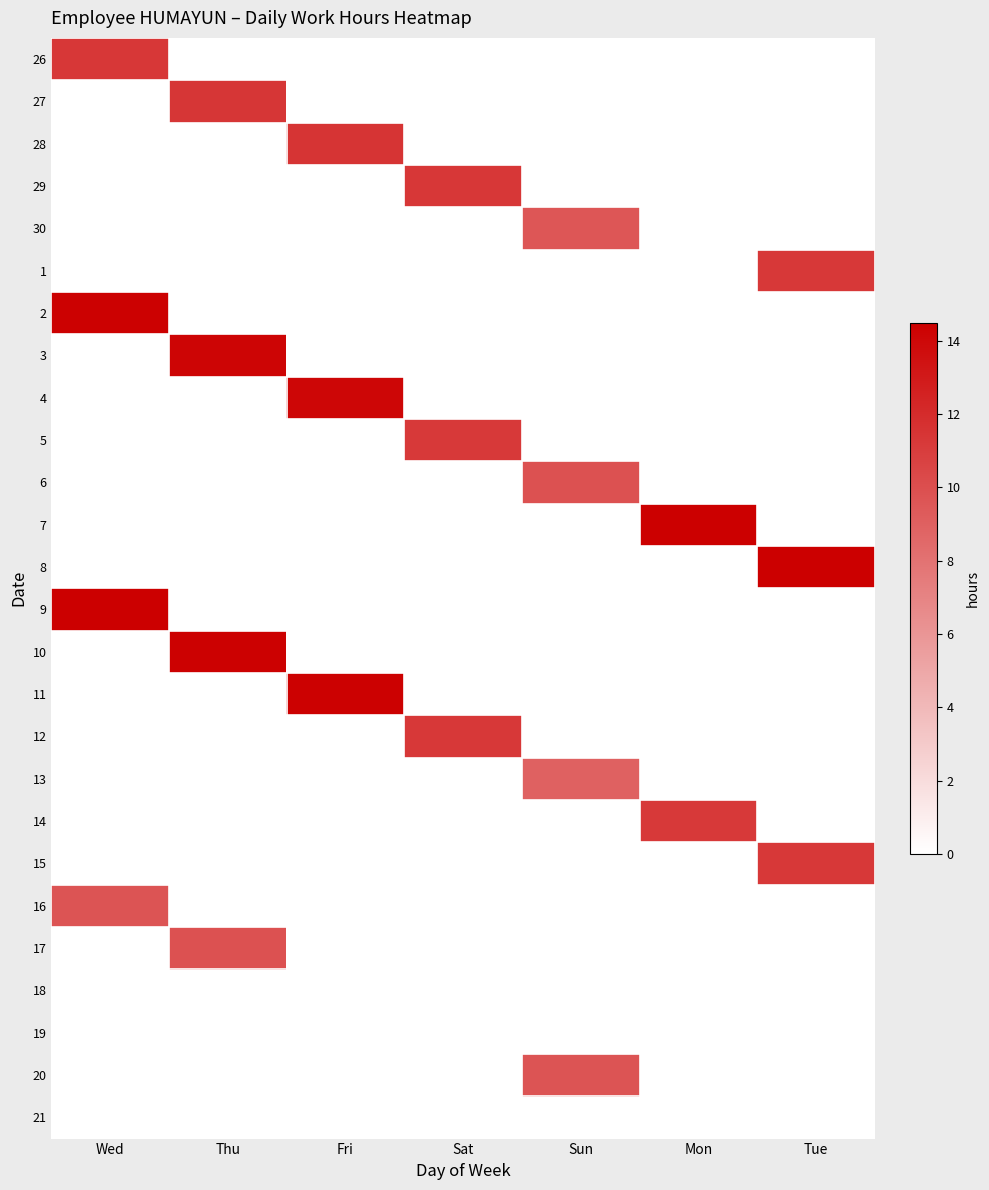

Reading left to right, extract all data points from this chart.

26: Wed=11.3	Thu=0.0	Fri=0.0	Sat=0.0	Sun=0.0	Mon=0.0	Tue=0.0
27: Wed=0.0	Thu=11.4	Fri=0.0	Sat=0.0	Sun=0.0	Mon=0.0	Tue=0.0
28: Wed=0.0	Thu=0.0	Fri=11.5	Sat=0.0	Sun=0.0	Mon=0.0	Tue=0.0
29: Wed=0.0	Thu=0.0	Fri=0.0	Sat=11.4	Sun=0.0	Mon=0.0	Tue=0.0
30: Wed=0.0	Thu=0.0	Fri=0.0	Sat=0.0	Sun=9.6	Mon=0.0	Tue=0.0
1: Wed=0.0	Thu=0.0	Fri=0.0	Sat=0.0	Sun=0.0	Mon=0.0	Tue=11.3
2: Wed=14.4	Thu=0.0	Fri=0.0	Sat=0.0	Sun=0.0	Mon=0.0	Tue=0.0
3: Wed=0.0	Thu=14.2	Fri=0.0	Sat=0.0	Sun=0.0	Mon=0.0	Tue=0.0
4: Wed=0.0	Thu=0.0	Fri=14.1	Sat=0.0	Sun=0.0	Mon=0.0	Tue=0.0
5: Wed=0.0	Thu=0.0	Fri=0.0	Sat=11.2	Sun=0.0	Mon=0.0	Tue=0.0
6: Wed=0.0	Thu=0.0	Fri=0.0	Sat=0.0	Sun=9.8	Mon=0.0	Tue=0.0
7: Wed=0.0	Thu=0.0	Fri=0.0	Sat=0.0	Sun=0.0	Mon=14.5	Tue=0.0
8: Wed=0.0	Thu=0.0	Fri=0.0	Sat=0.0	Sun=0.0	Mon=0.0	Tue=14.4
9: Wed=14.4	Thu=0.0	Fri=0.0	Sat=0.0	Sun=0.0	Mon=0.0	Tue=0.0
10: Wed=0.0	Thu=14.3	Fri=0.0	Sat=0.0	Sun=0.0	Mon=0.0	Tue=0.0
11: Wed=0.0	Thu=0.0	Fri=14.3	Sat=0.0	Sun=0.0	Mon=0.0	Tue=0.0
12: Wed=0.0	Thu=0.0	Fri=0.0	Sat=11.3	Sun=0.0	Mon=0.0	Tue=0.0
13: Wed=0.0	Thu=0.0	Fri=0.0	Sat=0.0	Sun=8.9	Mon=0.0	Tue=0.0
14: Wed=0.0	Thu=0.0	Fri=0.0	Sat=0.0	Sun=0.0	Mon=11.2	Tue=0.0
15: Wed=0.0	Thu=0.0	Fri=0.0	Sat=0.0	Sun=0.0	Mon=0.0	Tue=11.2
16: Wed=9.7	Thu=0.0	Fri=0.0	Sat=0.0	Sun=0.0	Mon=0.0	Tue=0.0
17: Wed=0.0	Thu=9.9	Fri=0.0	Sat=0.0	Sun=0.0	Mon=0.0	Tue=0.0
18: Wed=0.0	Thu=0.0	Fri=0.0	Sat=0.0	Sun=0.0	Mon=0.0	Tue=0.0
19: Wed=0.0	Thu=0.0	Fri=0.0	Sat=0.0	Sun=0.0	Mon=0.0	Tue=0.0
20: Wed=0.0	Thu=0.0	Fri=0.0	Sat=0.0	Sun=9.7	Mon=0.0	Tue=0.0
21: Wed=0.0	Thu=0.0	Fri=0.0	Sat=0.0	Sun=0.0	Mon=0.0	Tue=0.0